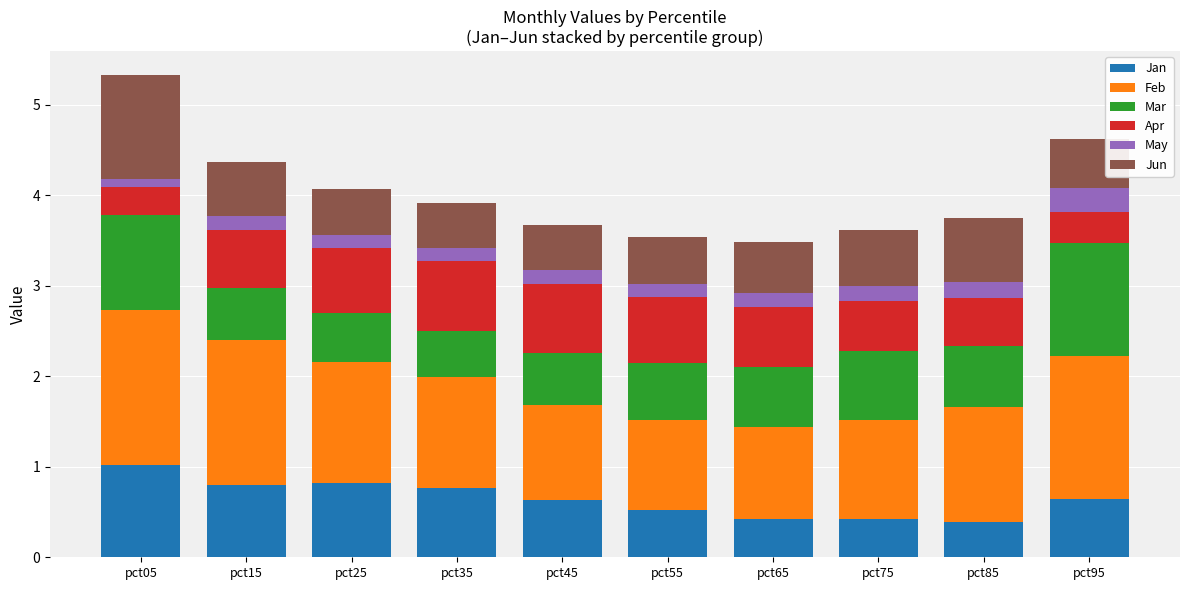

At which category is the sum across all series the highest?

pct05